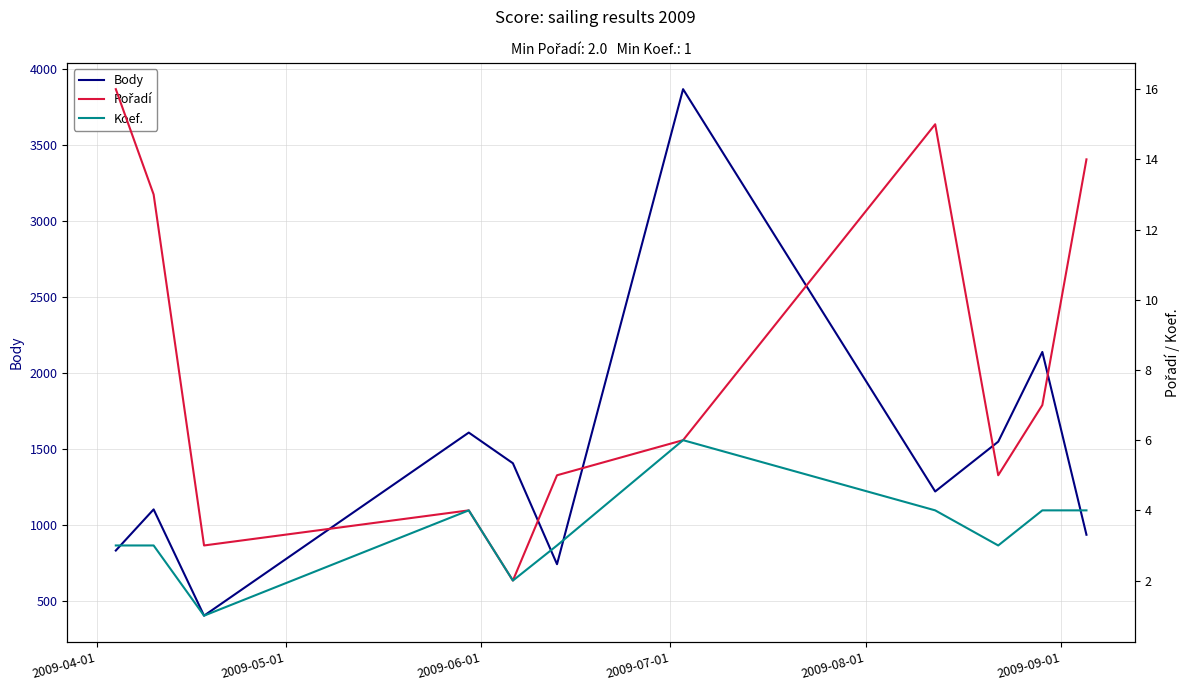

What is the sum of all Body values?

15802